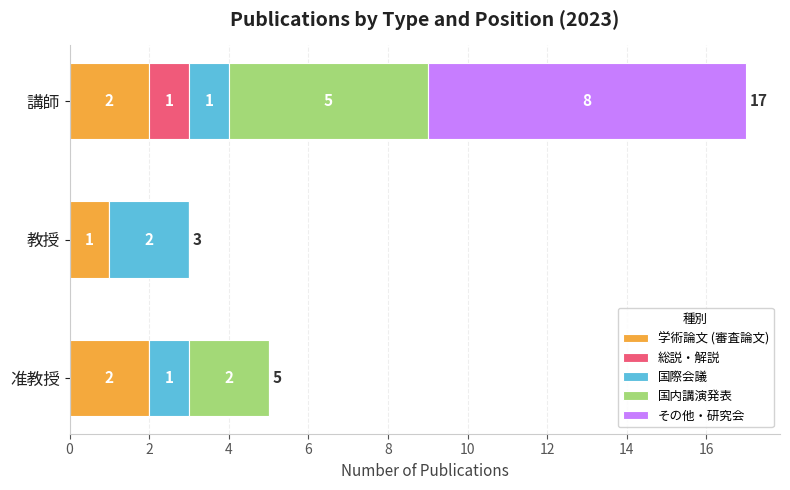

What is the average value of the 学術論文 (審査論文) series?

2